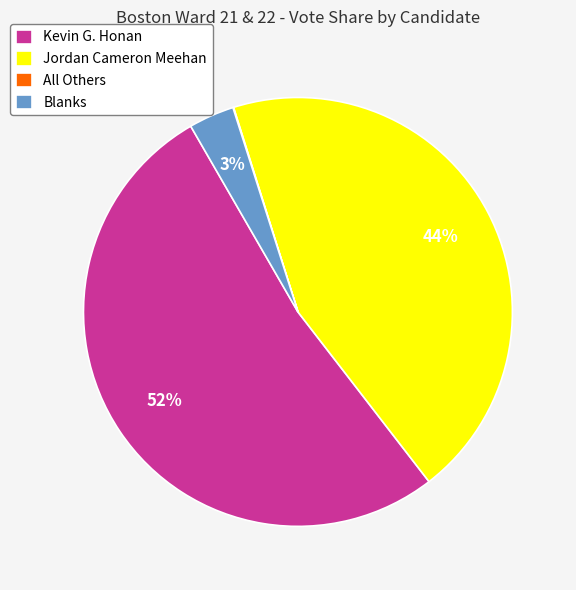

To the nearest percent, what is the difference between the Blanks and Jordan Cameron Meehan slice percentages?

41%